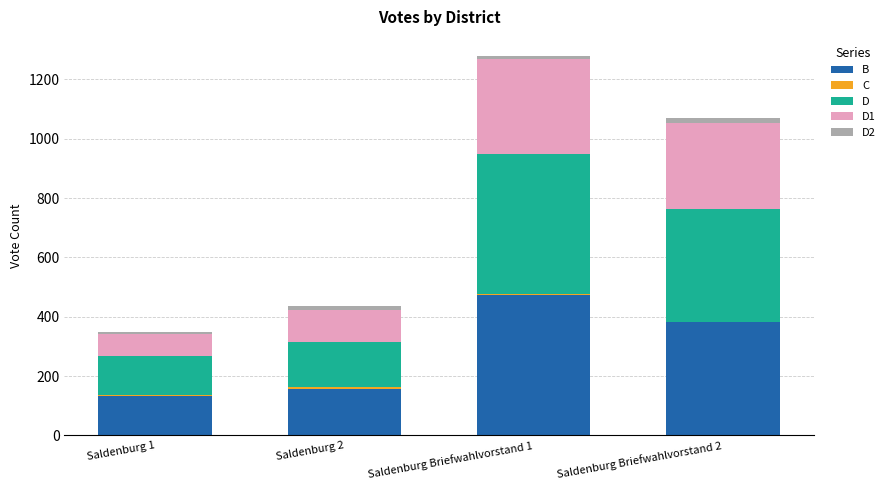

At which category is the sum across all series the highest?

Saldenburg Briefwahlvorstand 1